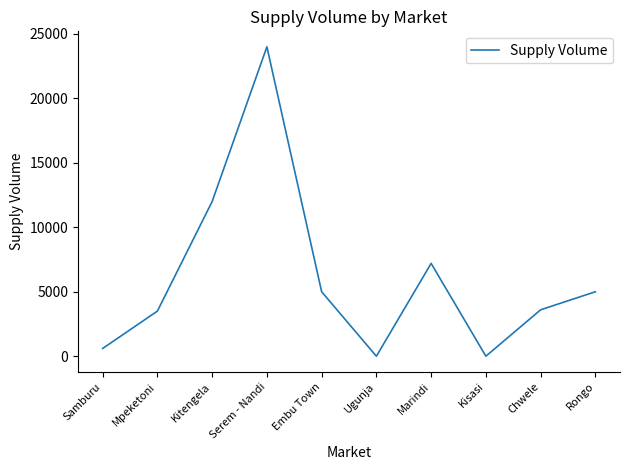

How many values are below 5000?

5